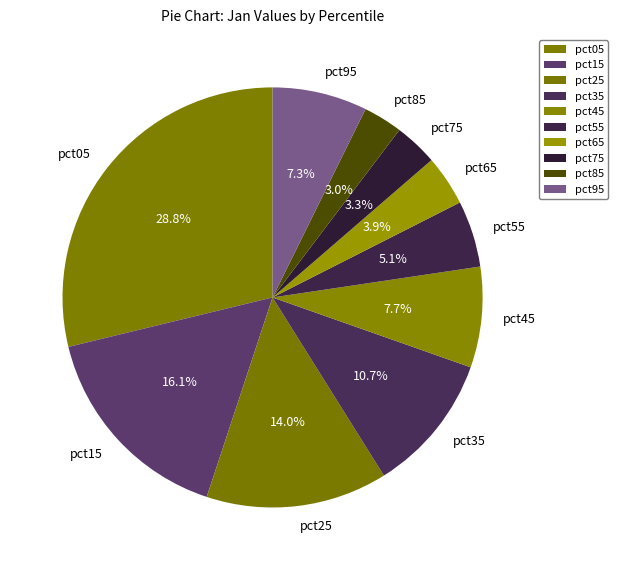

Which slice is the largest?

pct05